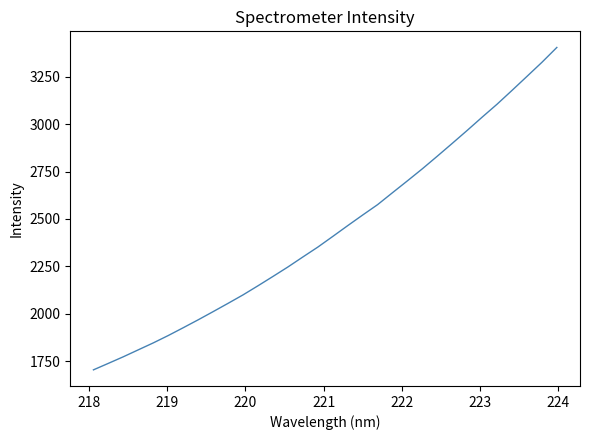

What is the average value?

2441.9